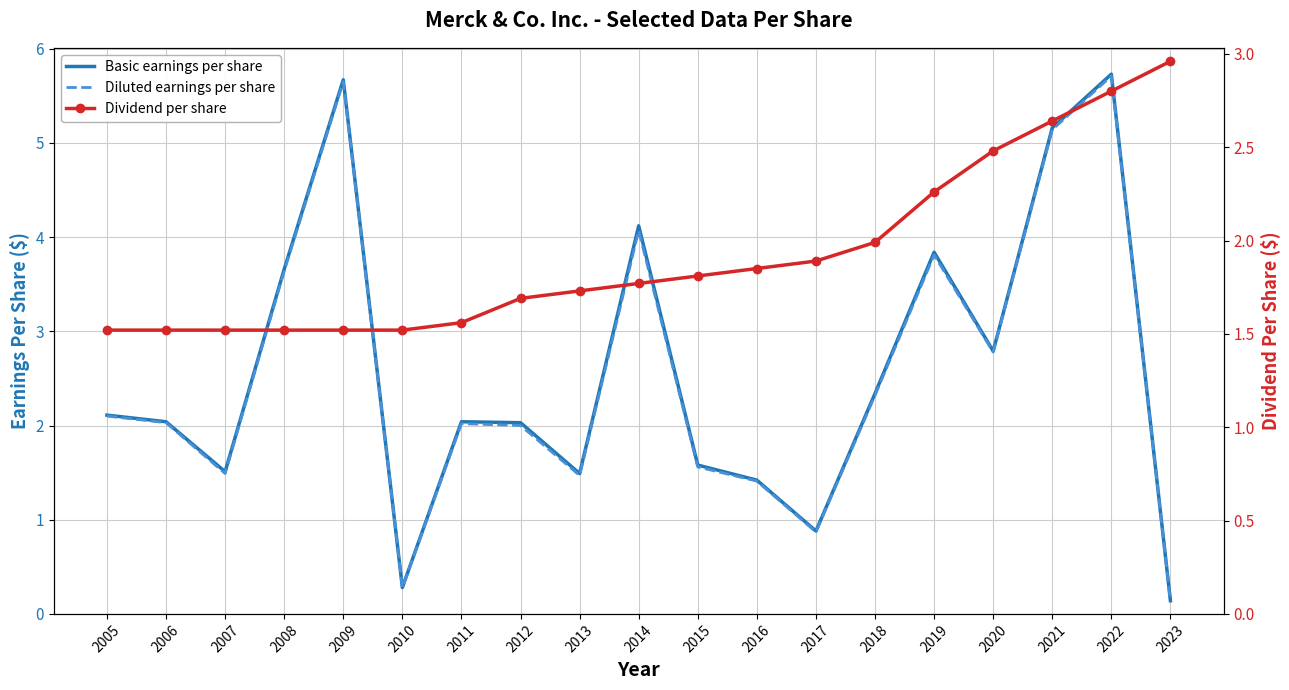

Is it true that Basic earnings per share equals 1.5 at 2013?

True